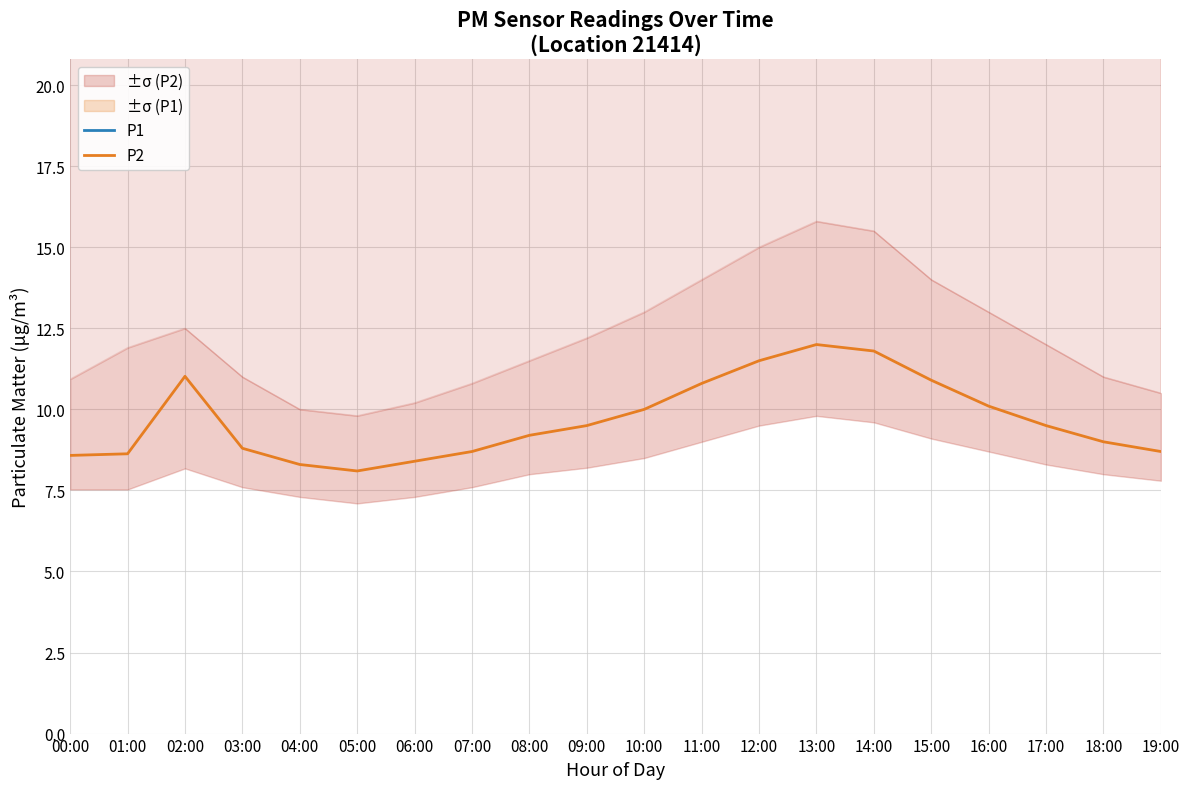

List the labels in order of P1 value, smallest first.

05:00, 04:00, 06:00, 00:00, 01:00, 07:00, 03:00, 19:00, 08:00, 18:00, 09:00, 02:00, 17:00, 10:00, 16:00, 11:00, 15:00, 12:00, 14:00, 13:00